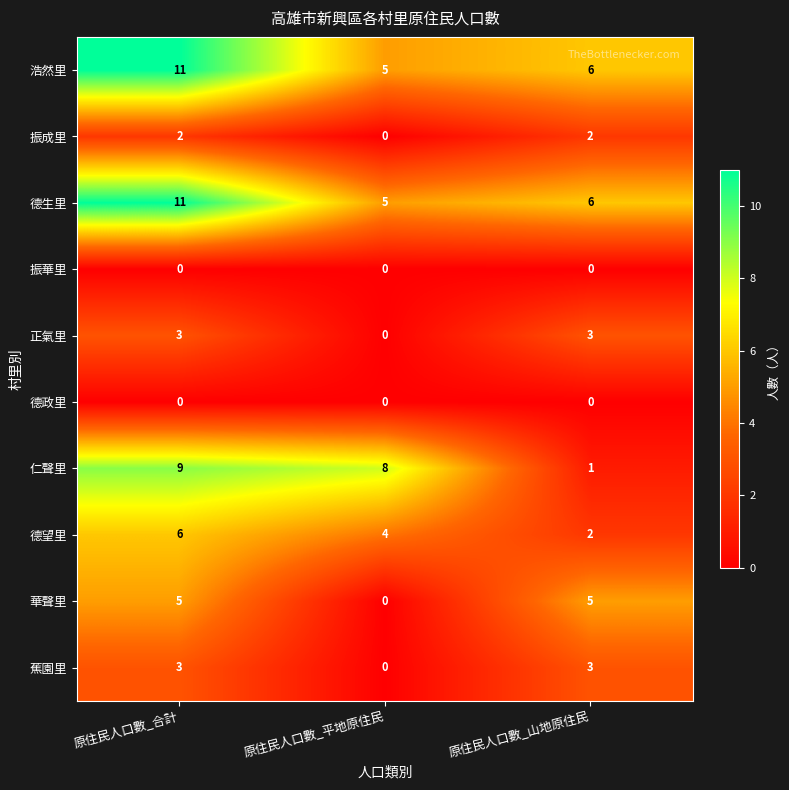

What is the difference between the second highest and minimum values in the 華聲里 series?

5